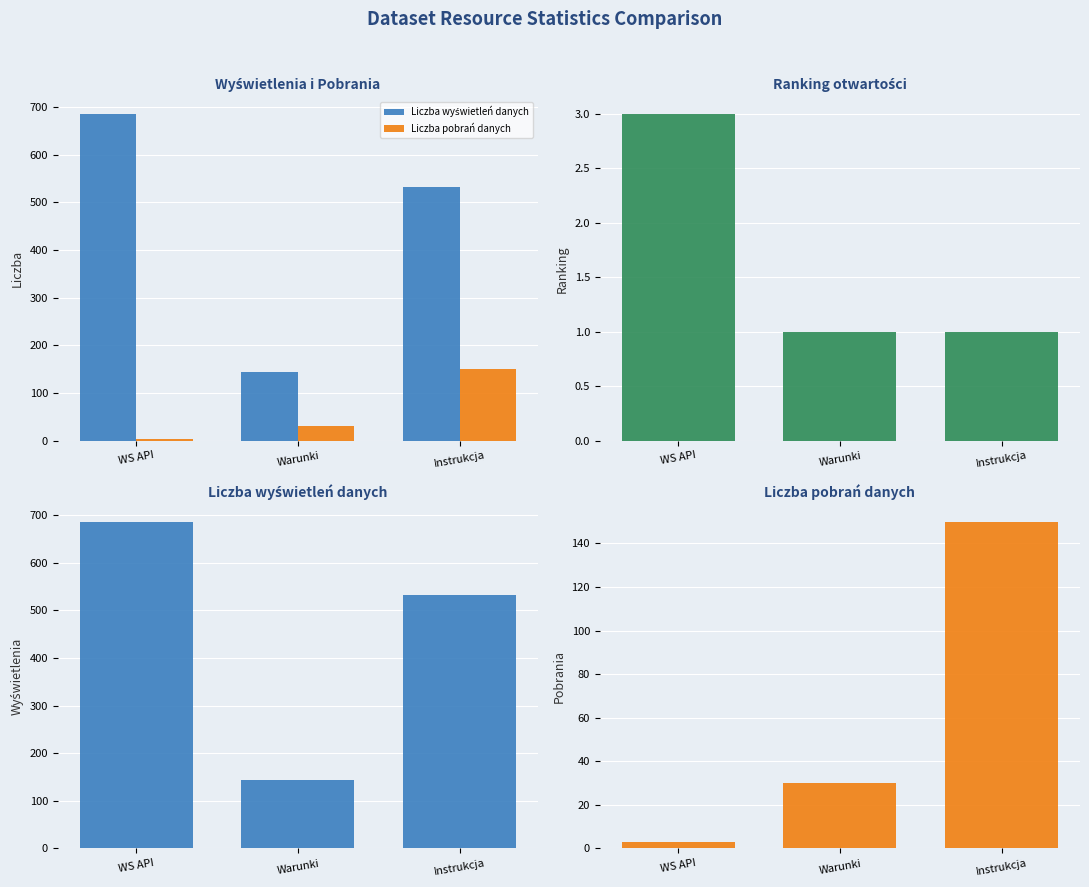

What is the maximum value shown in the chart?

686